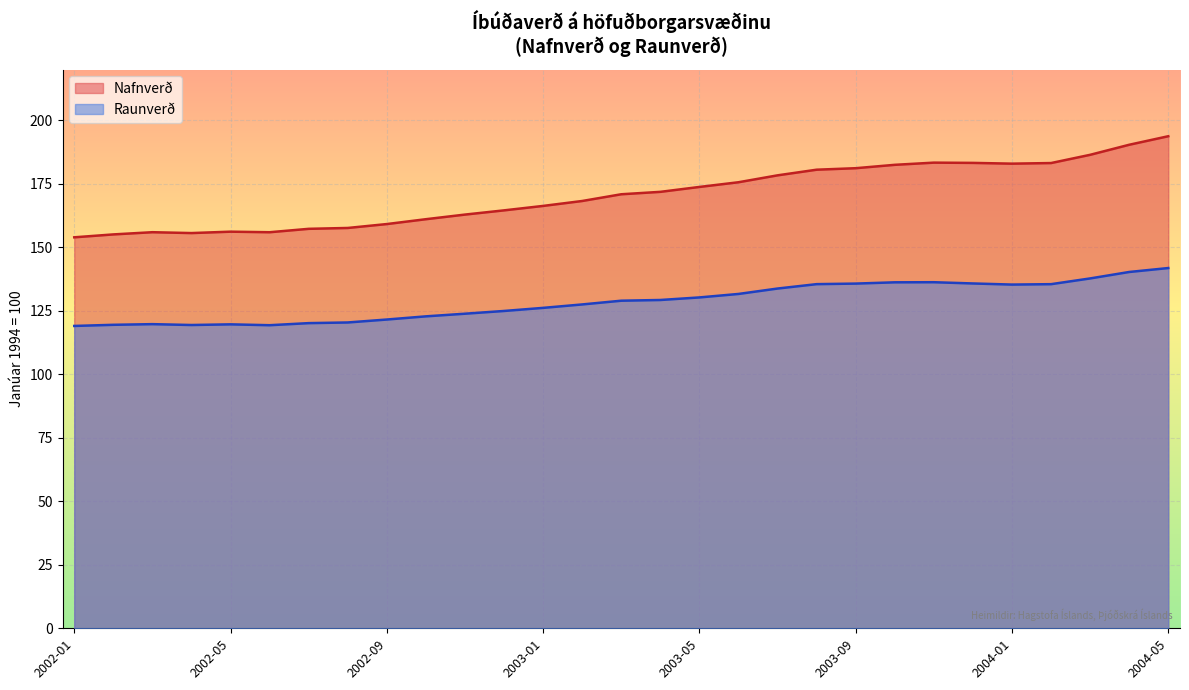

Which category has the highest value in the Nafnverð series?

2004-05